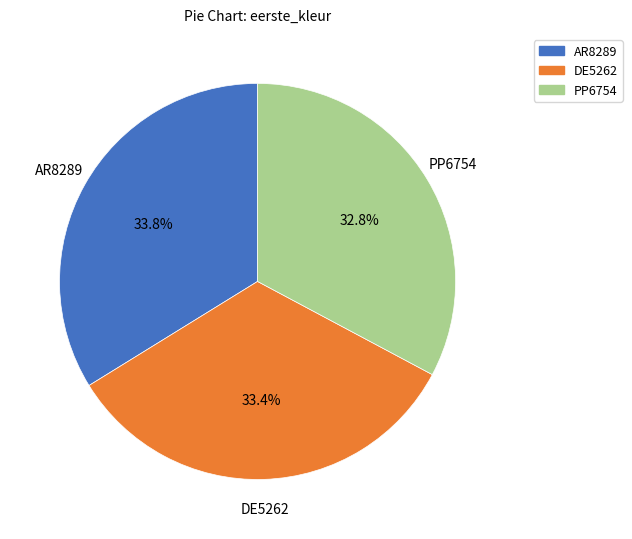

Count the number of slices in the pie.

3